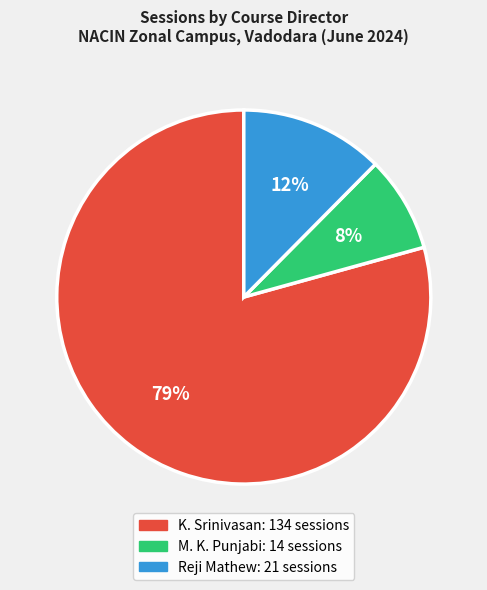

To the nearest percent, what is the average slice percentage?

33%